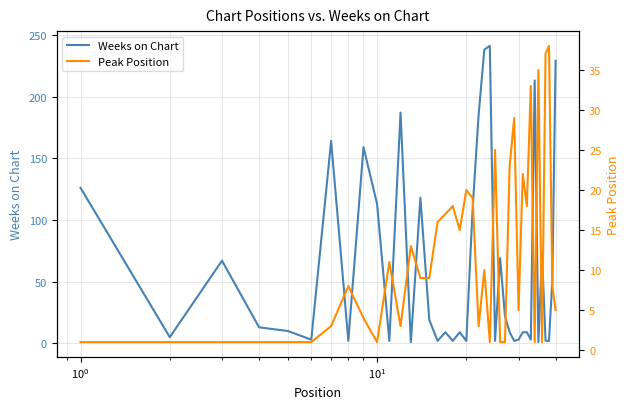

The value of Peak Position at 16 is 12. True or false?

False